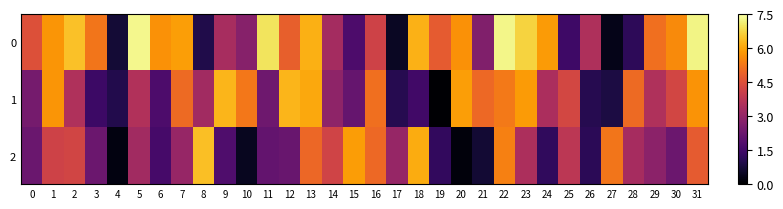

What is the total value across all series at 13?

17.2